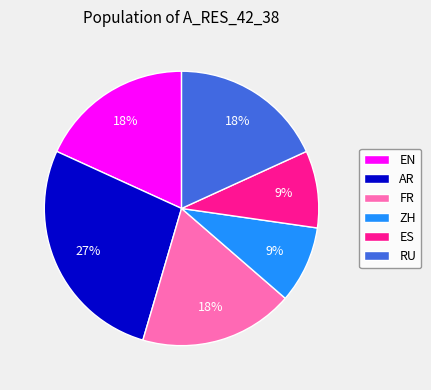

How many slices are in this pie chart?

6